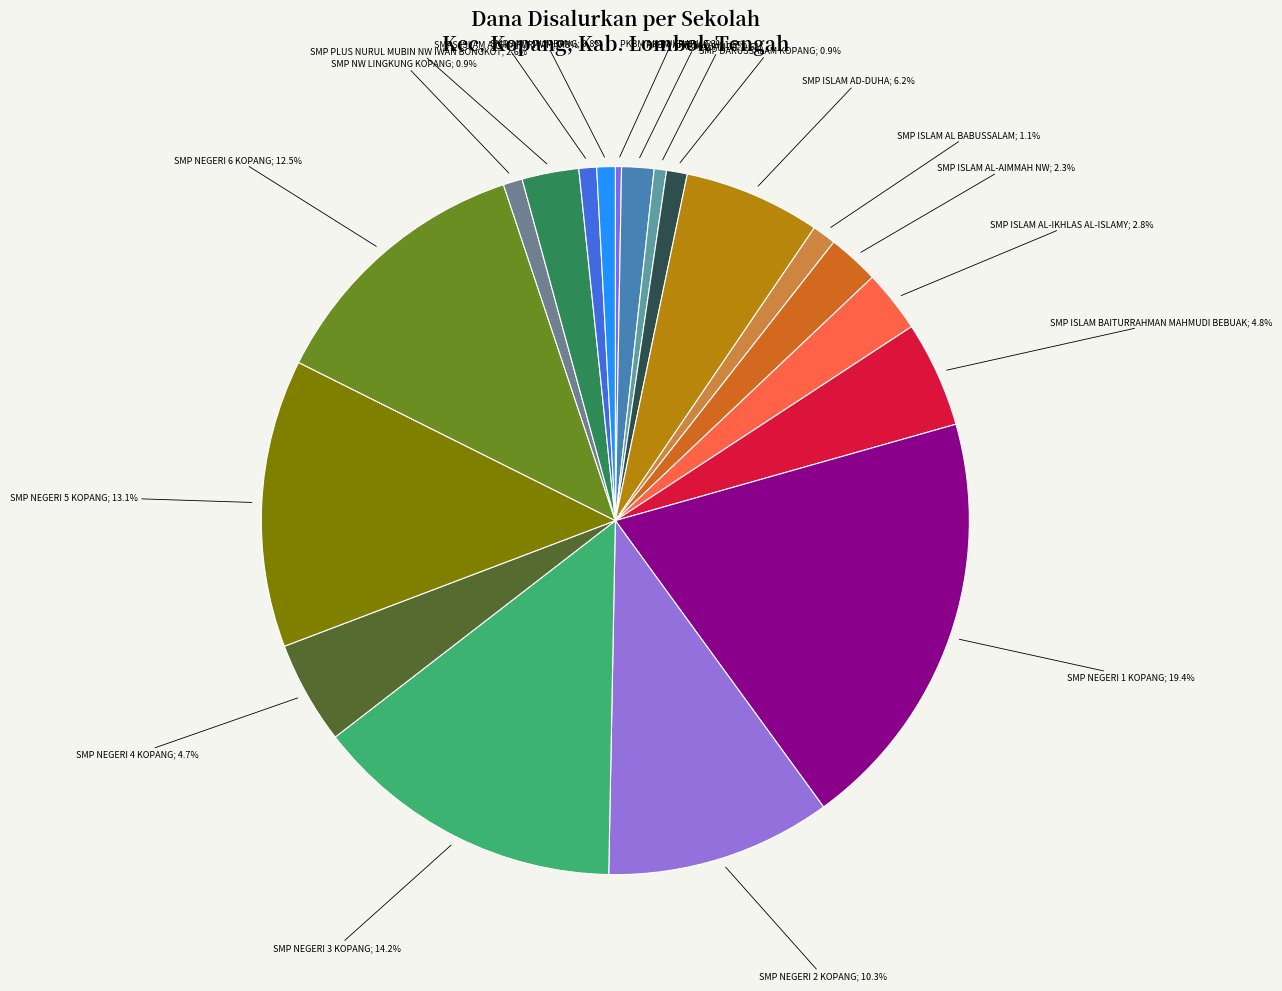

Count the number of slices in the pie.

19